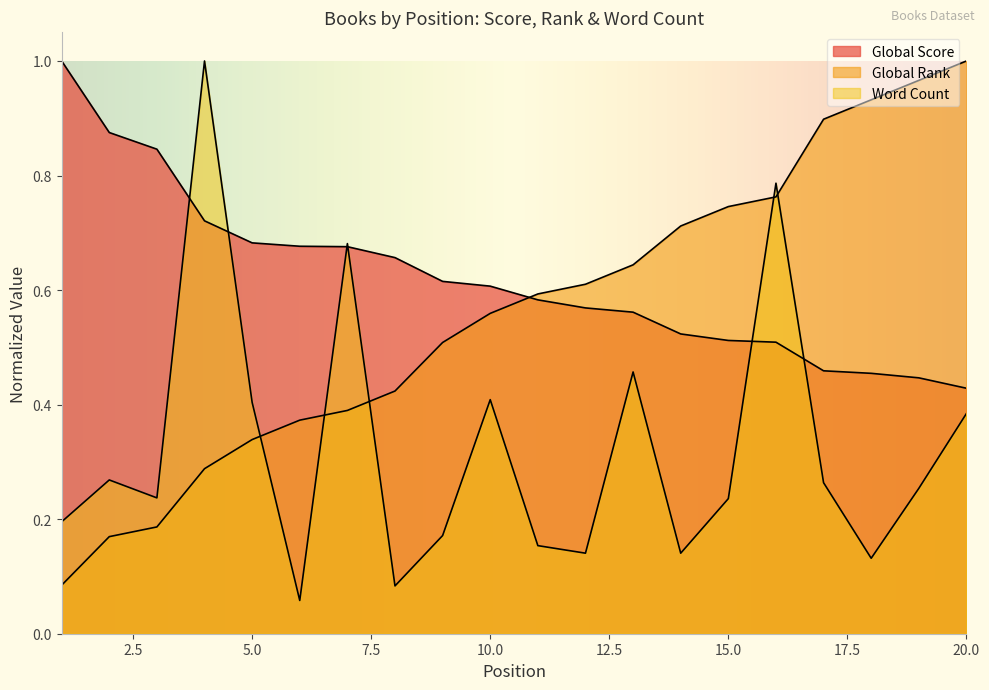

List the labels in order of Word Count value, smallest first.

6, 8, 18, 12, 14, 11, 9, 1, 15, 3, 19, 17, 2, 20, 5, 10, 13, 7, 16, 4